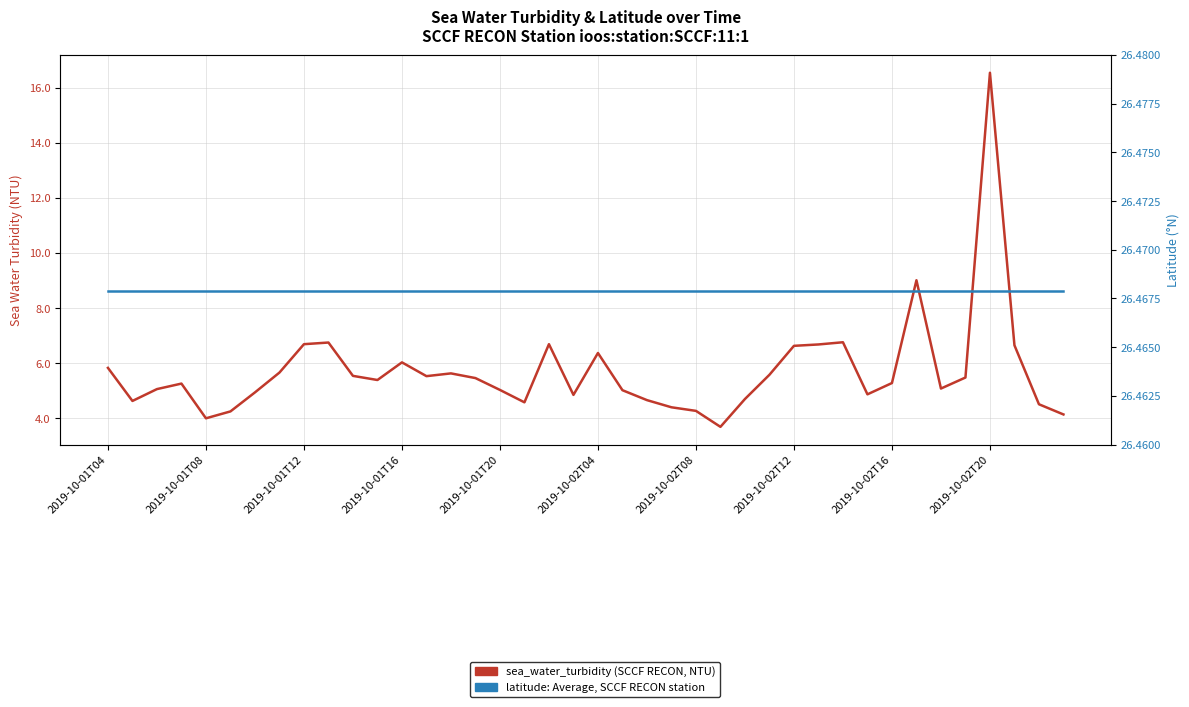

Reading right to left, transcribe all the data shown in this chart.

sea_water_turbidity (NTU): 4.1	4.5	6.7	16.5	5.5	5.1	9.0	5.3	4.9	6.8	6.7	6.6	5.6	4.7	3.7	4.3	4.4	4.7	5.0	6.4	4.8	6.7	4.6	5.0	5.5	5.6	5.5	6.0	5.4	5.5	6.8	6.7	5.7	4.9	4.2	4.0	5.3	5.1	4.6	5.8
latitude: 26.5	26.5	26.5	26.5	26.5	26.5	26.5	26.5	26.5	26.5	26.5	26.5	26.5	26.5	26.5	26.5	26.5	26.5	26.5	26.5	26.5	26.5	26.5	26.5	26.5	26.5	26.5	26.5	26.5	26.5	26.5	26.5	26.5	26.5	26.5	26.5	26.5	26.5	26.5	26.5